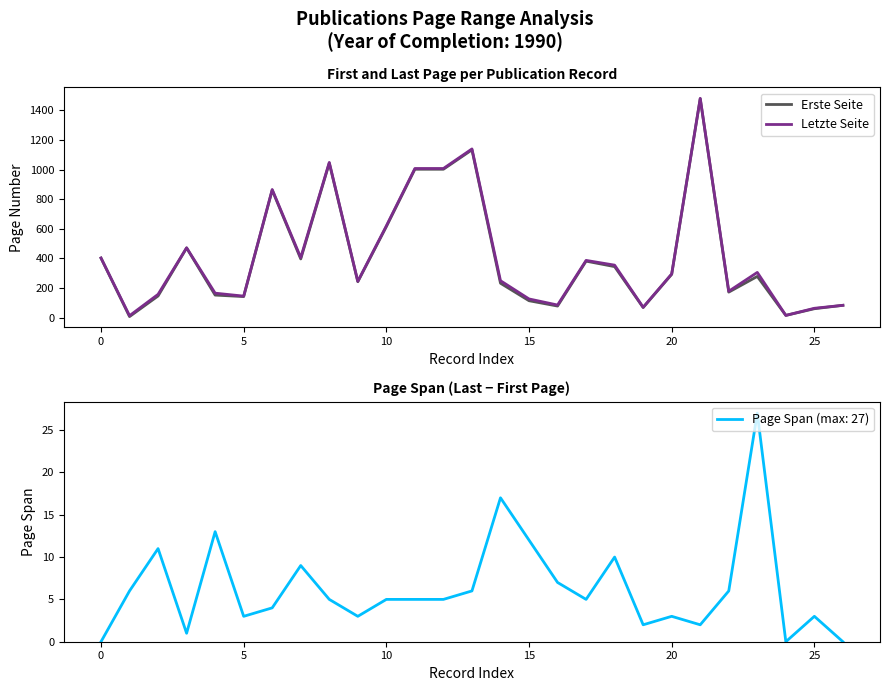

Which series has the largest total across all categories?

Letzte Seite